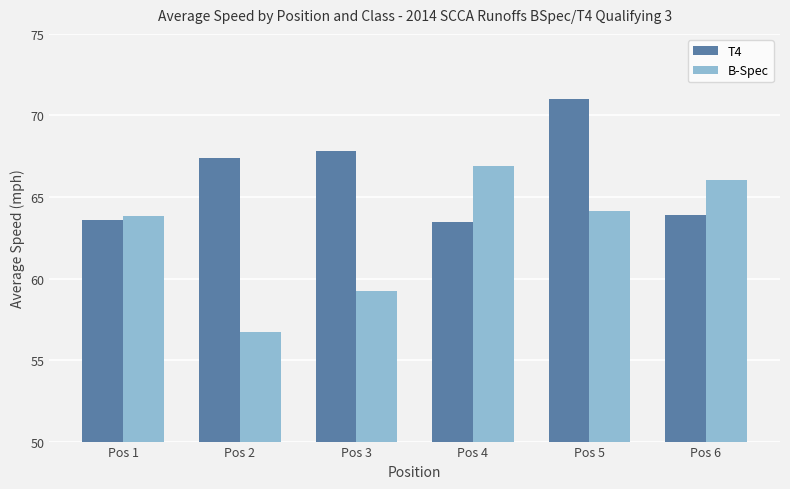

What is the total value across all series at Pos 6?

129.9